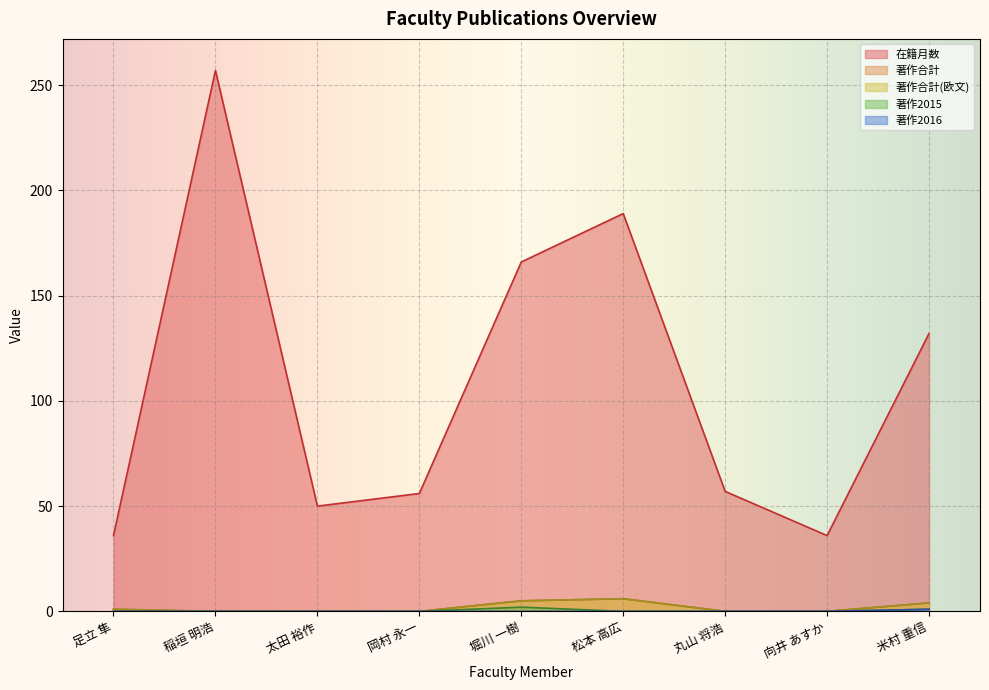

Does the chart display data point markers on the line(s)?

No